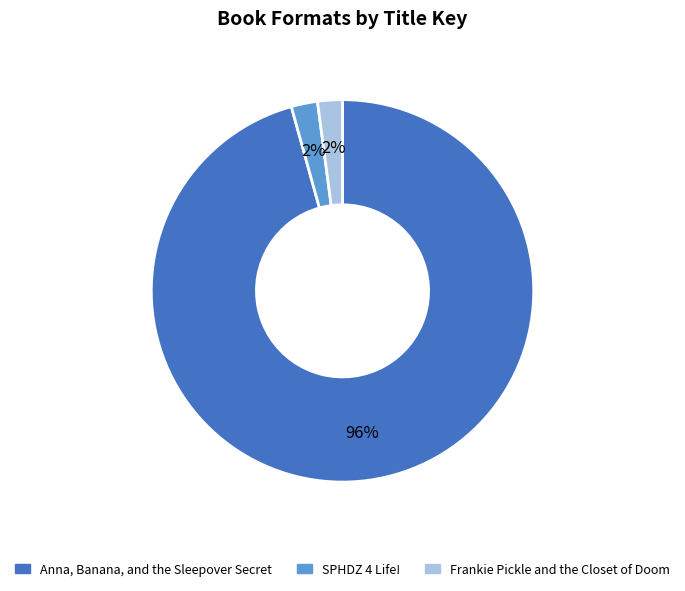

Does Frankie Pickle and the Closet of Doom represent more than half of the total?

No